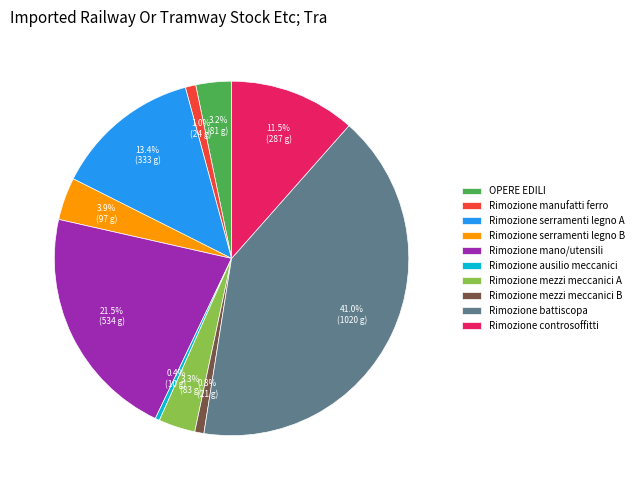

Count the number of slices in the pie.

10